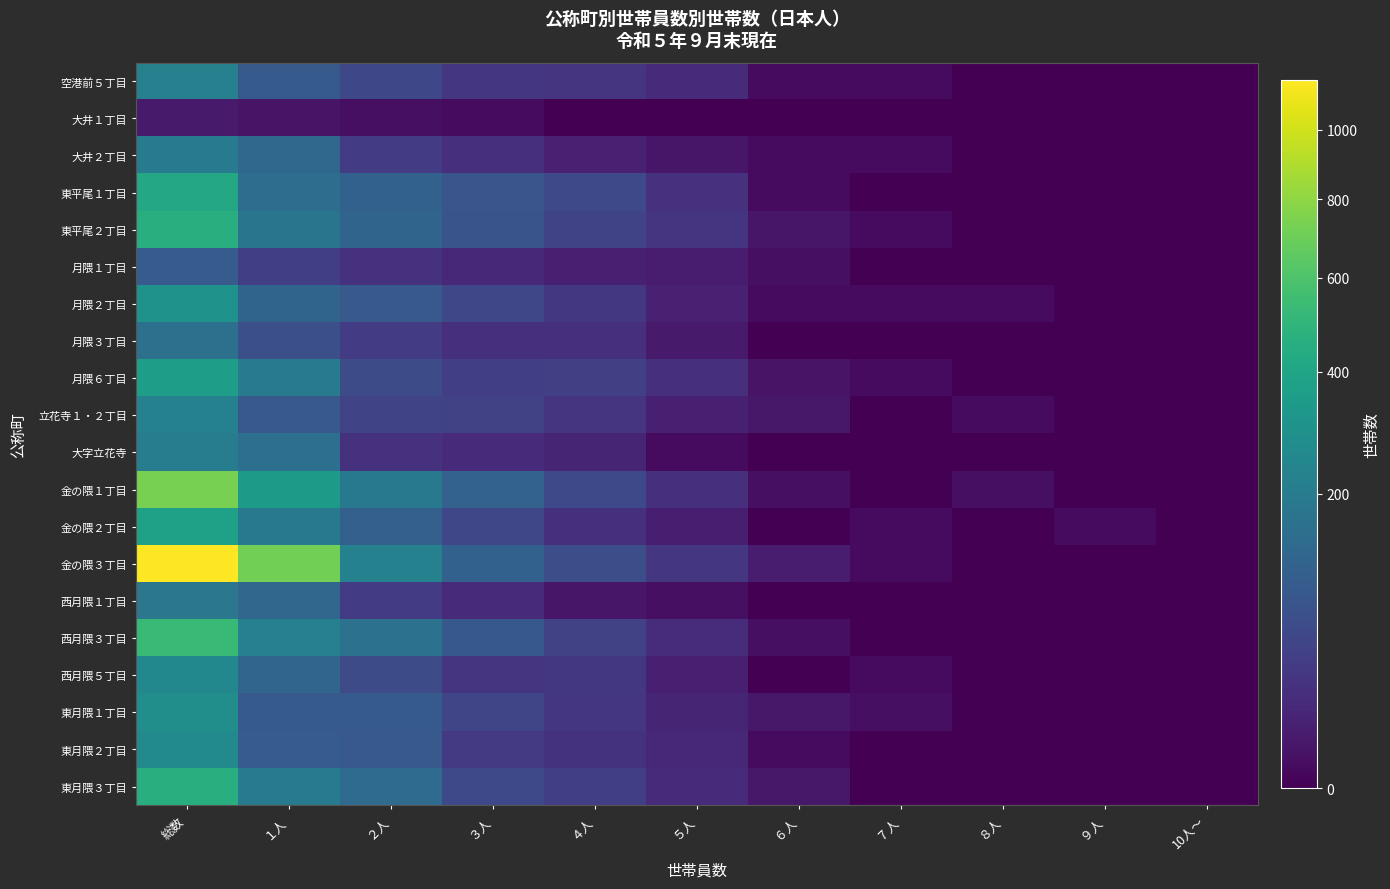

How many data points does each series have?

11